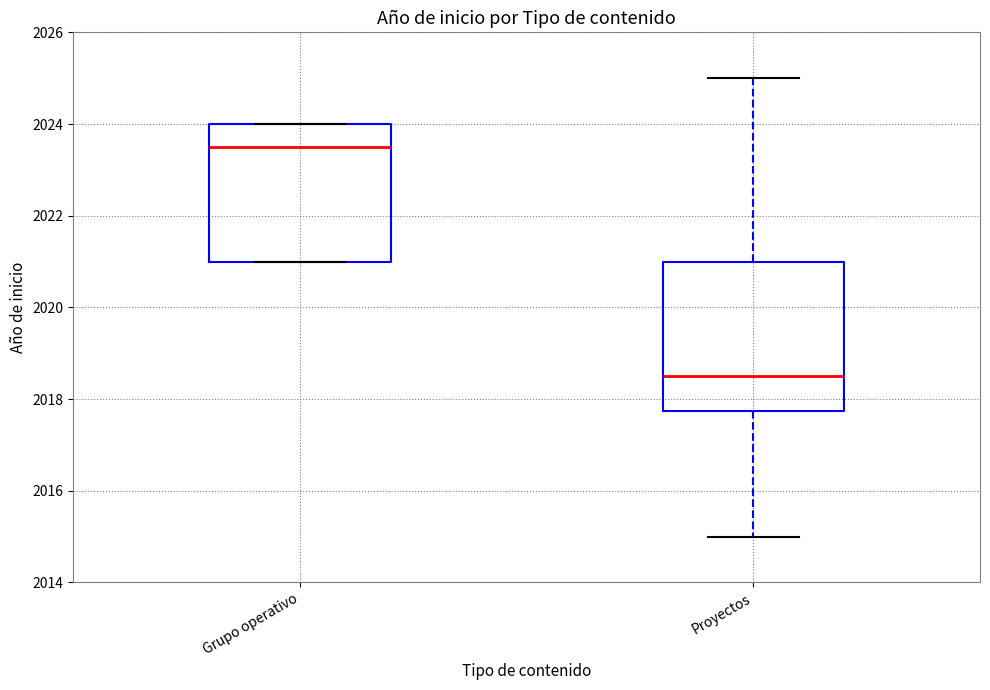

Where does the upper whisker of the box for Proyectos end on the y-axis? The values are not printed on the chart, so give them approximately, as read against the axis.

2025.0